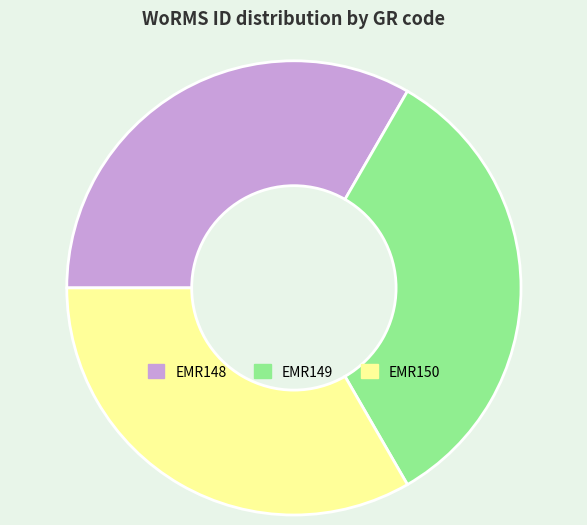

Is it true that EMR148 is 39% of the pie?

False